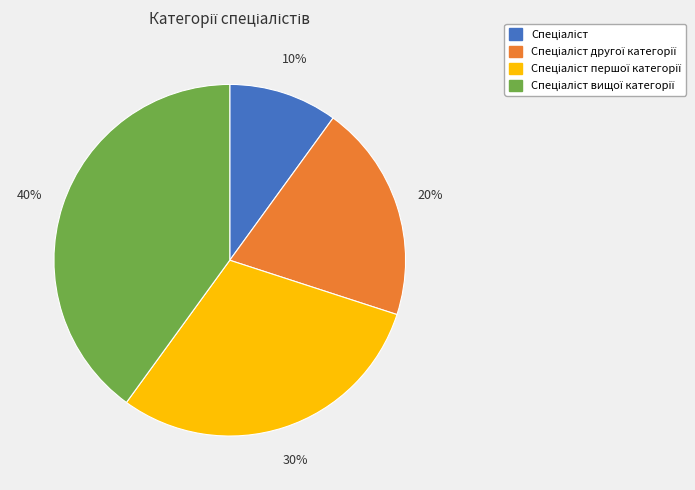

To the nearest percent, what is the average slice percentage?

25%